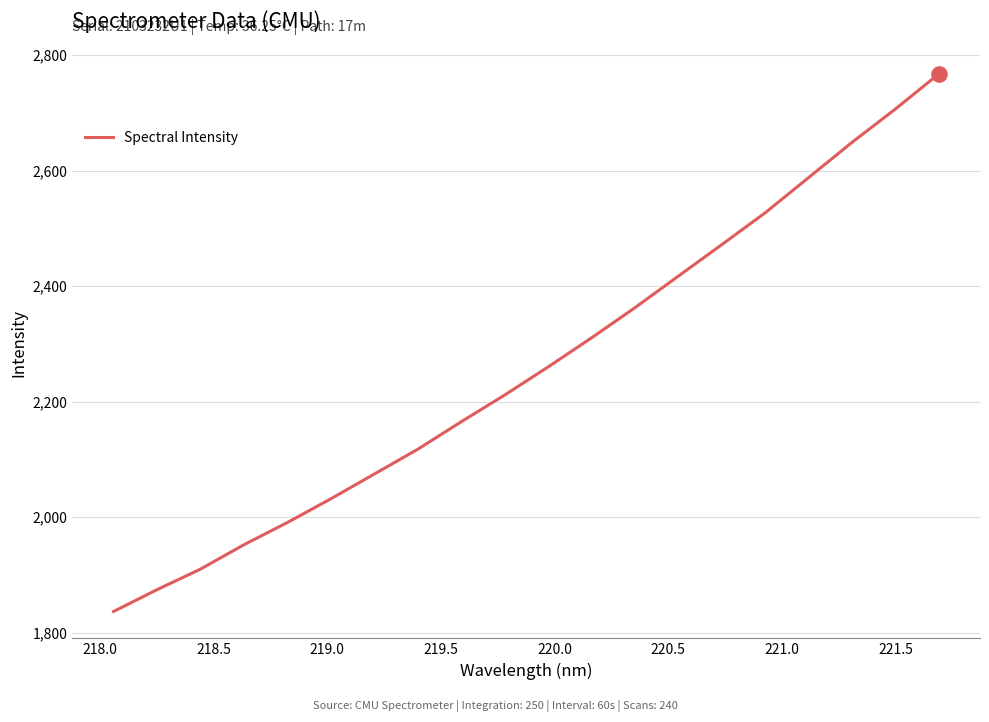

What is the minimum value shown in the chart?

1836.8